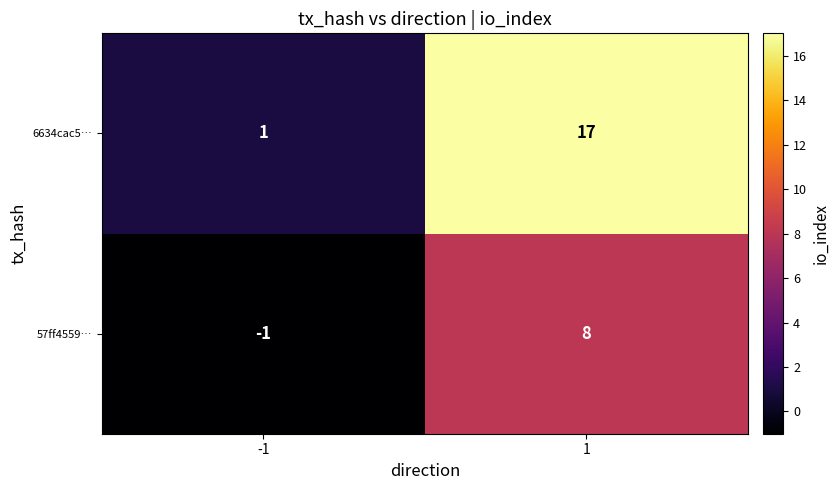

Which series changed the most between -1 and 1?

6634cac5…